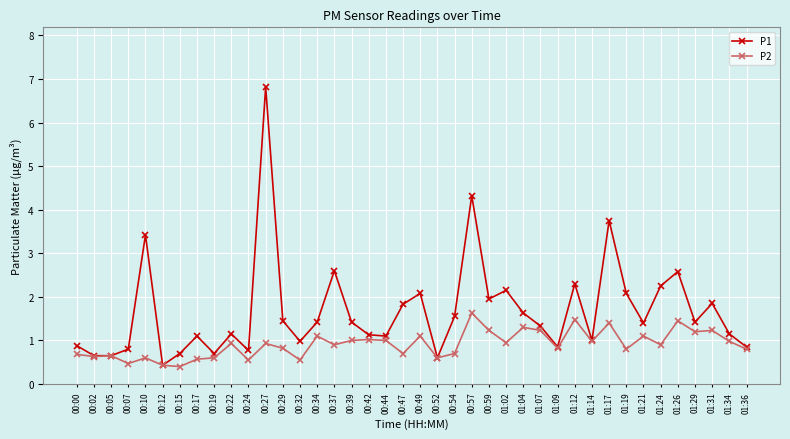

Is the value of P2 at 01:21 greater than the value of P1 at 00:15?

Yes